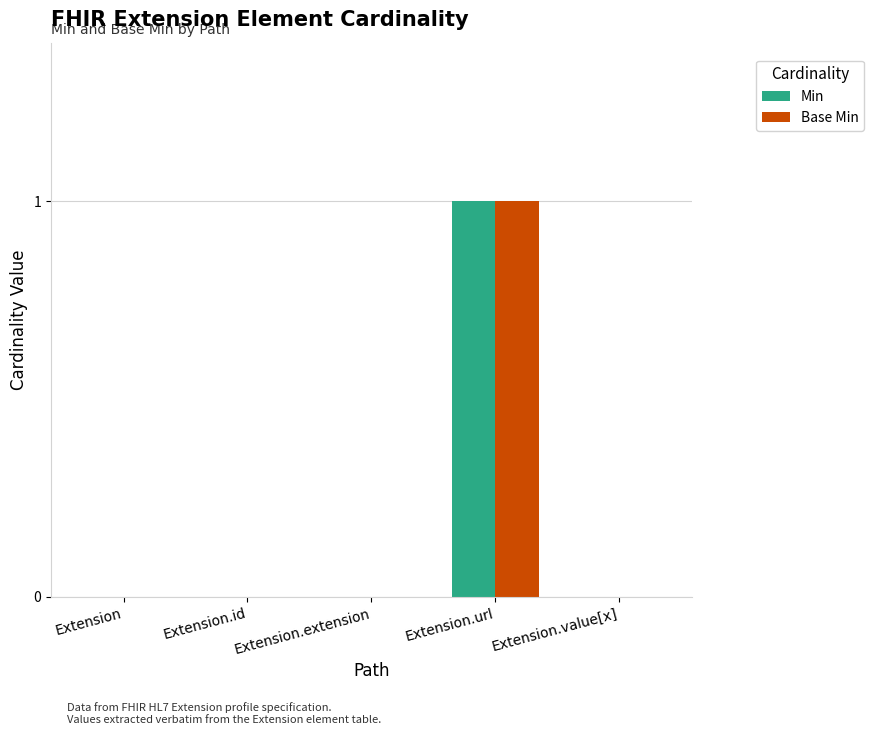

At which category is the sum across all series the highest?

Extension.url